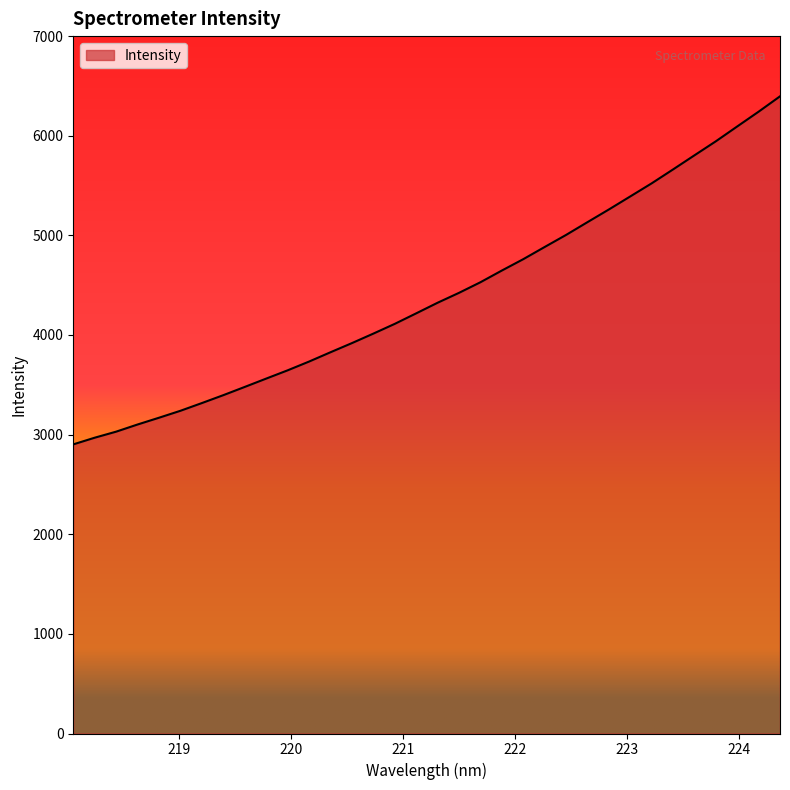

What is the maximum value shown in the chart?

6395.5